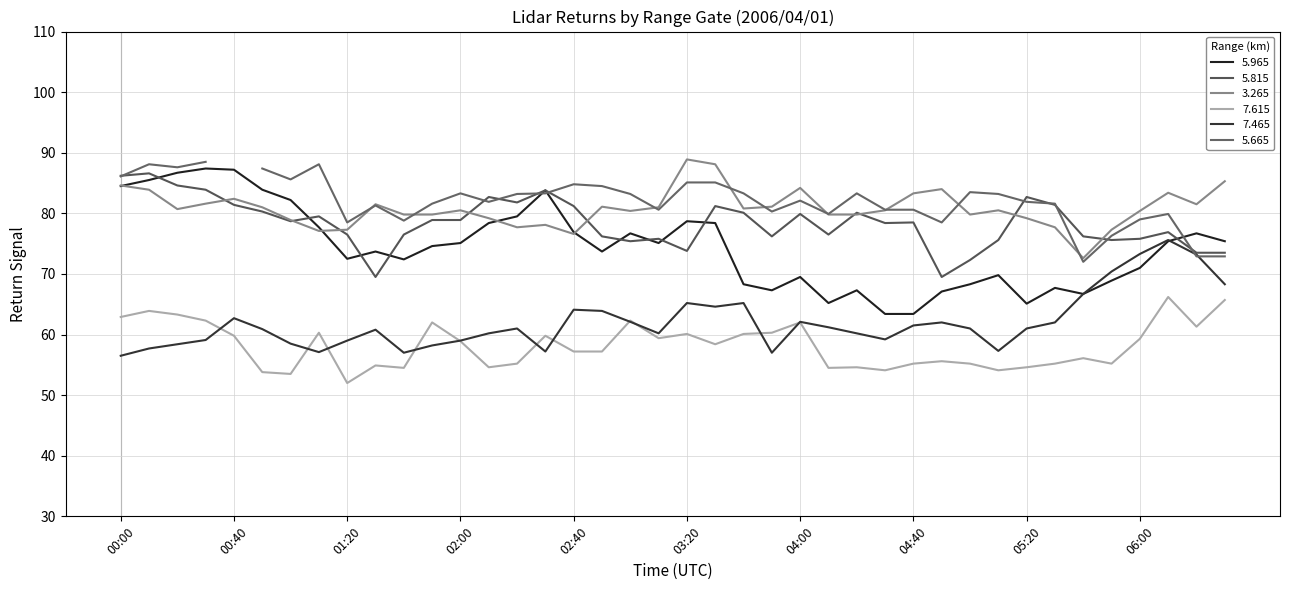

What is the label of the 34th point from the right?

01:00